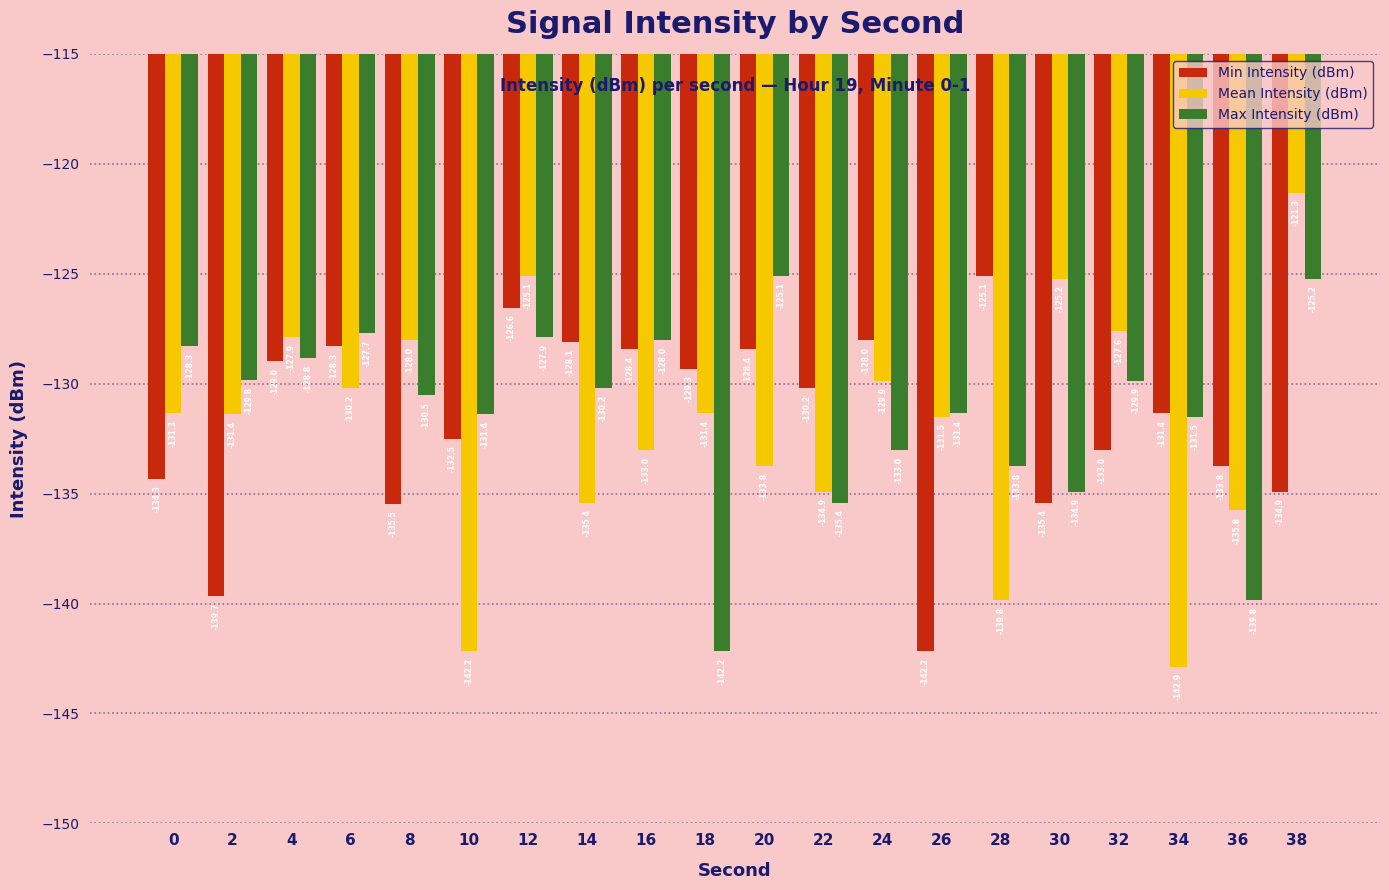

What is the maximum value for Min Intensity (dBm)?

-125.1